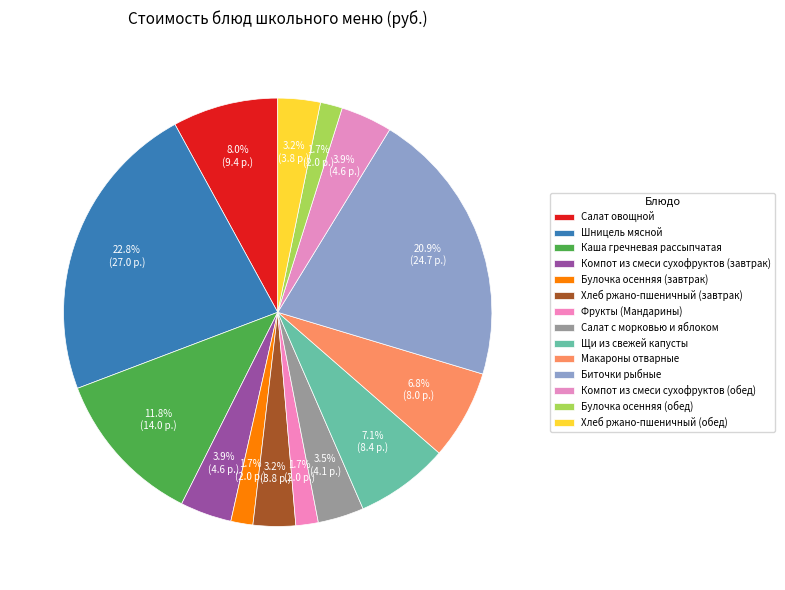

How many slices are in this pie chart?

14